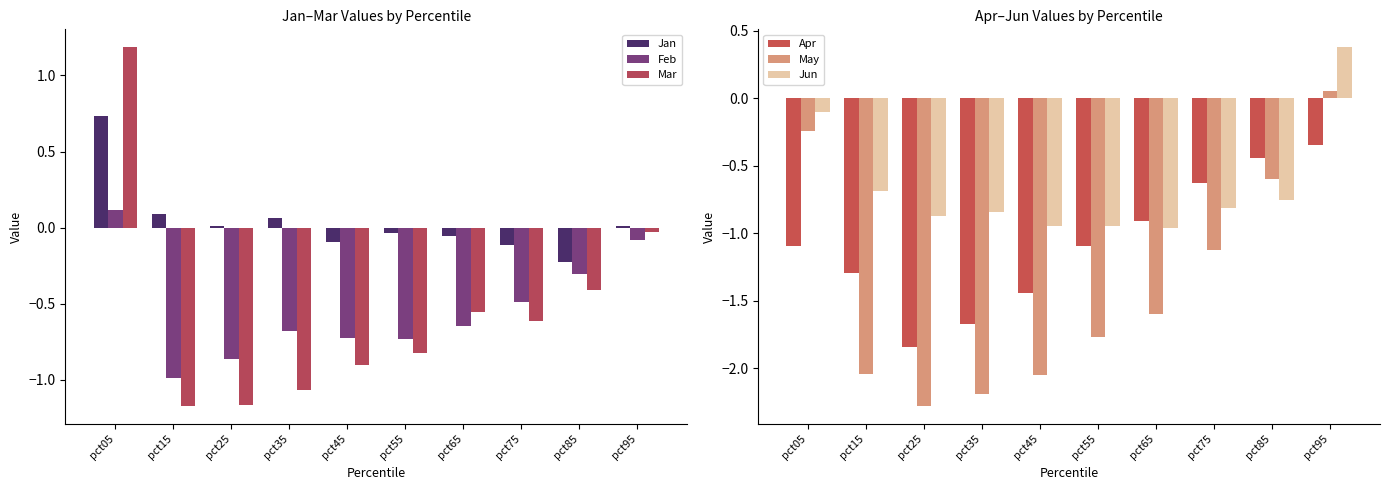

What is the average value of the Jun series?

-0.7